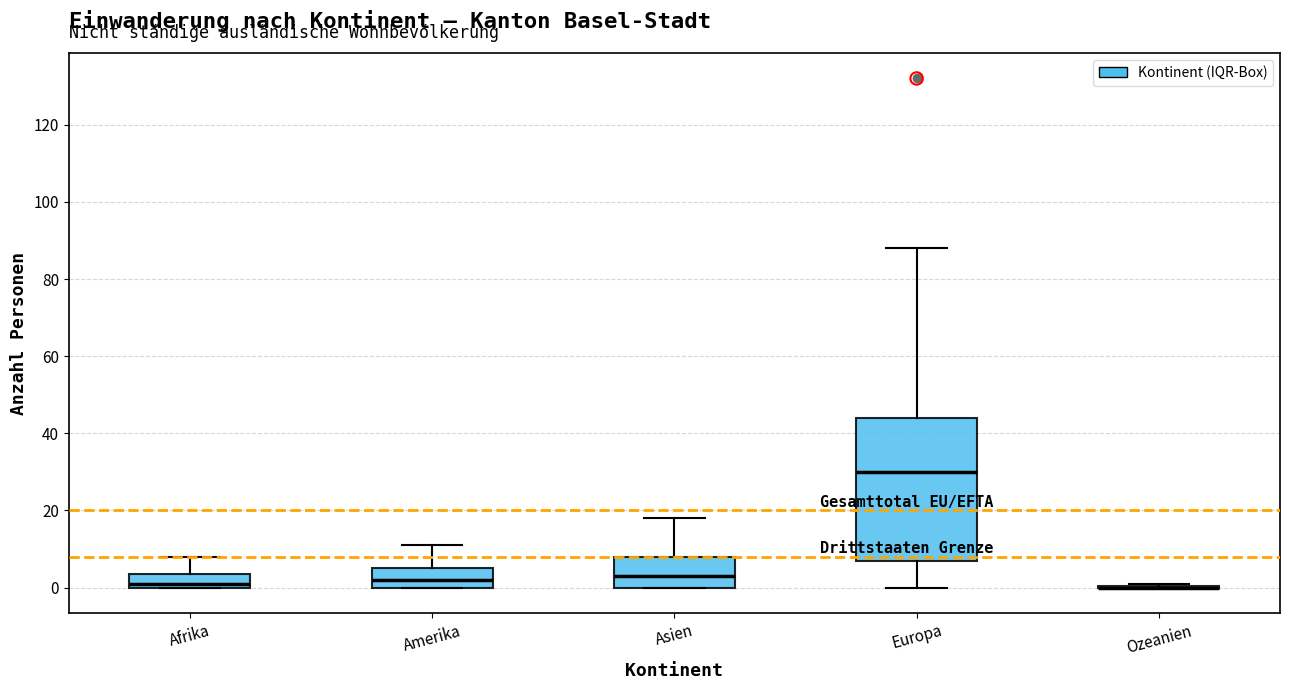

Reading left to right, transcribe this box plot: for each box, give where its median line is, the range the box spans, and where its two whiskers end, as read against the y-axis. The values are not printed on the chart, so give them approximately, as read against the axis.

Afrika: median 2, box 0 to 4, whiskers 0 to 8
Amerika: median 2, box 0 to 6, whiskers 0 to 12
Asien: median 4, box 0 to 8, whiskers 0 to 18
Europa: median 30, box 8 to 44, whiskers 0 to 88
Ozeanien: box collapsed to a line at 0, whiskers 0 to 2